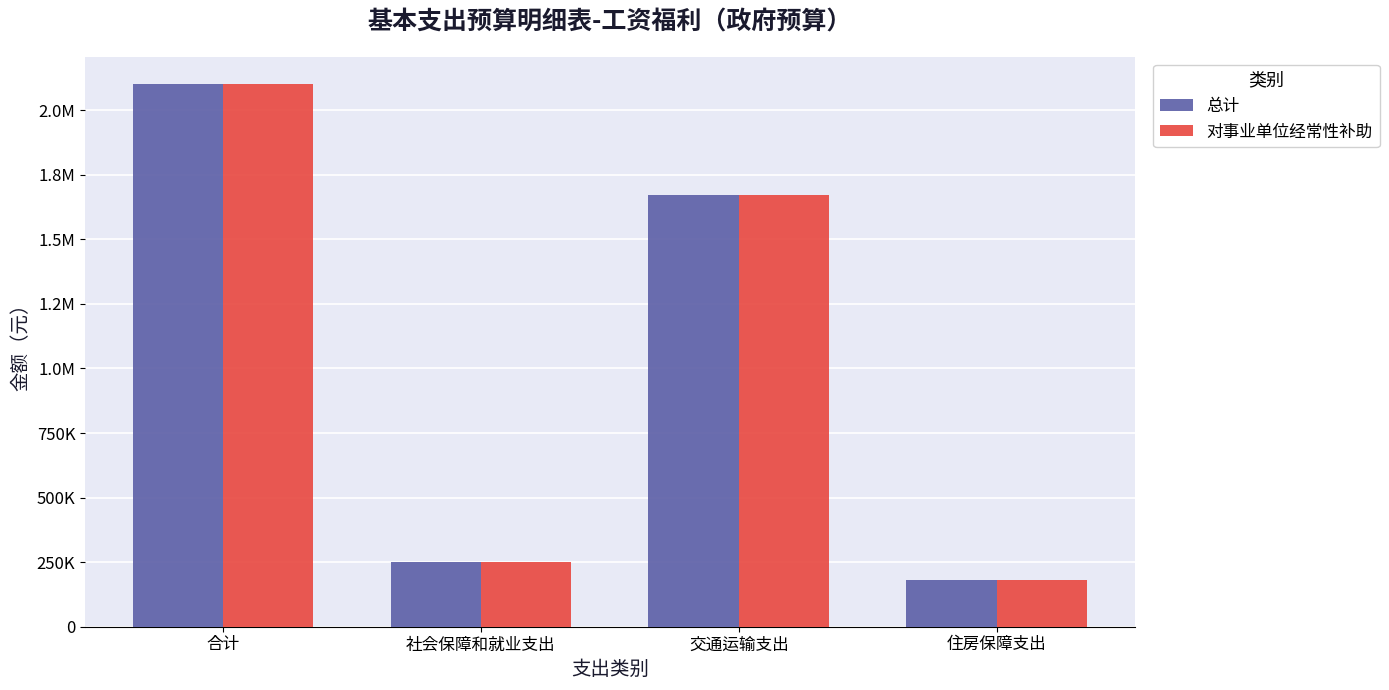

What are all the series names shown in the legend?

总计, 对事业单位经常性补助